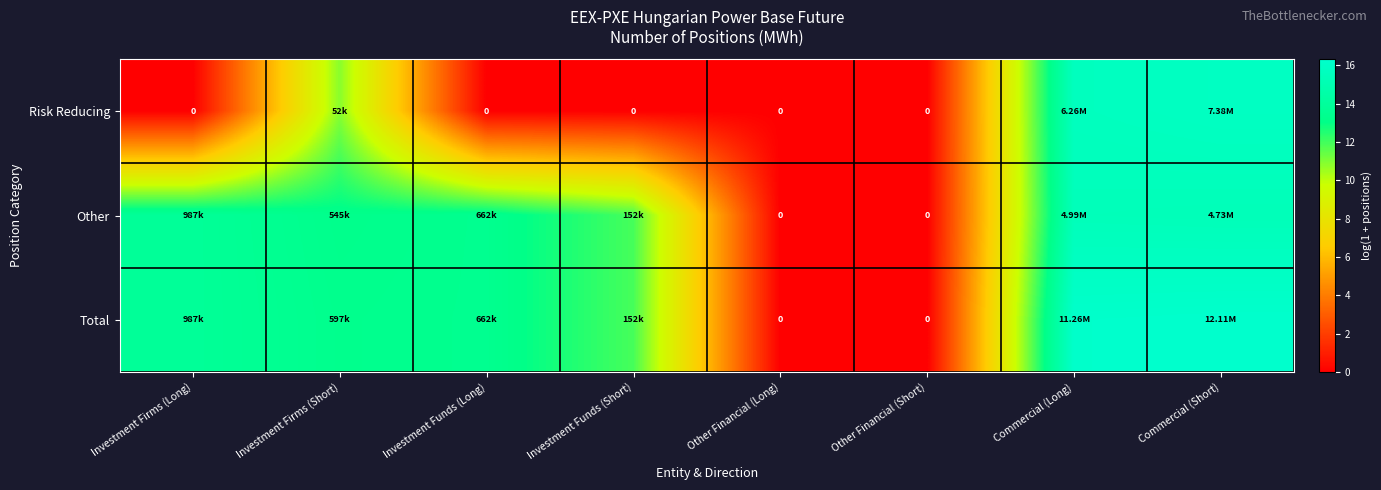

What is the difference between the maximum and minimum values in the Other series?

15.4